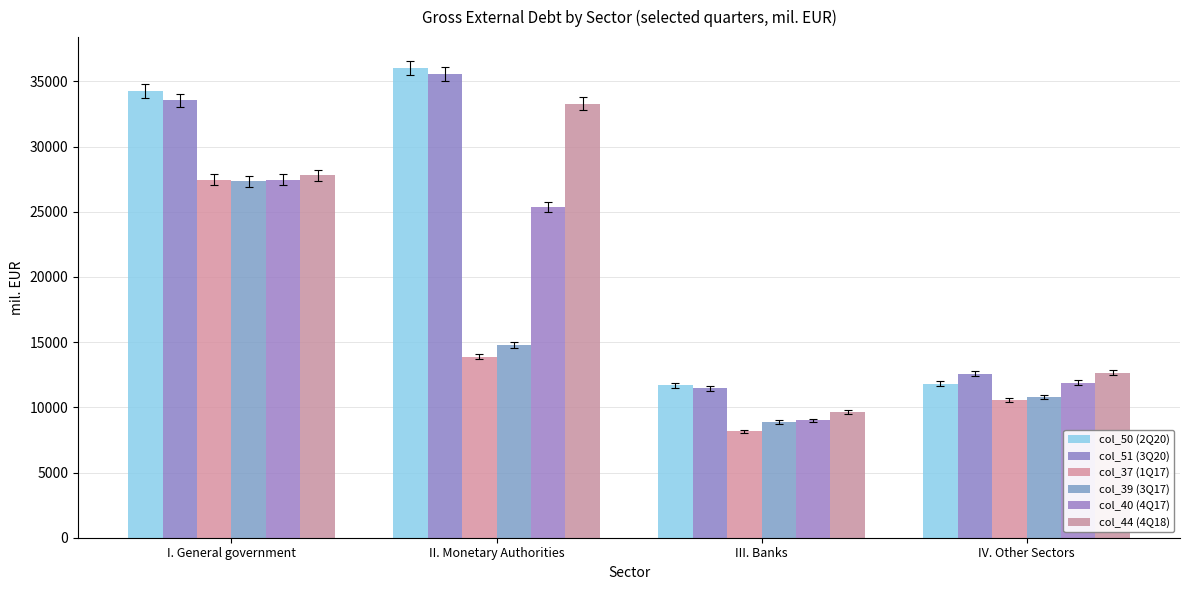

True or false: col_40 (4Q17) has a value of 7280.3 at II. Monetary Authorities.

False